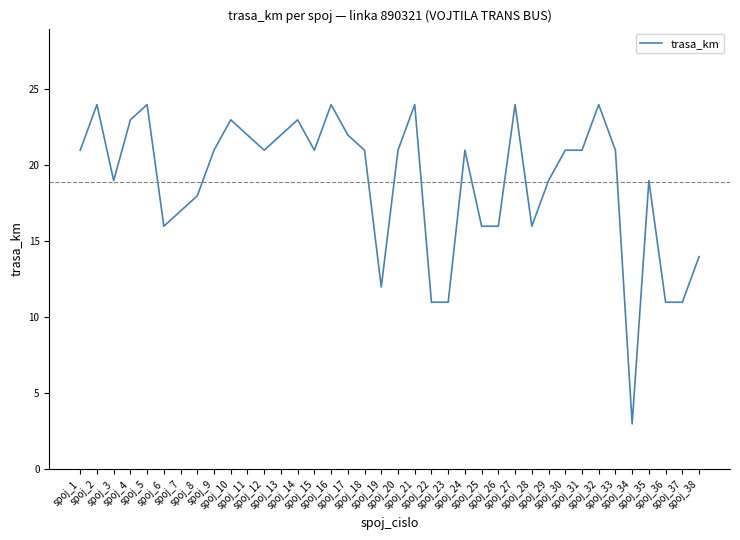

What is the minimum value shown in the chart?

3